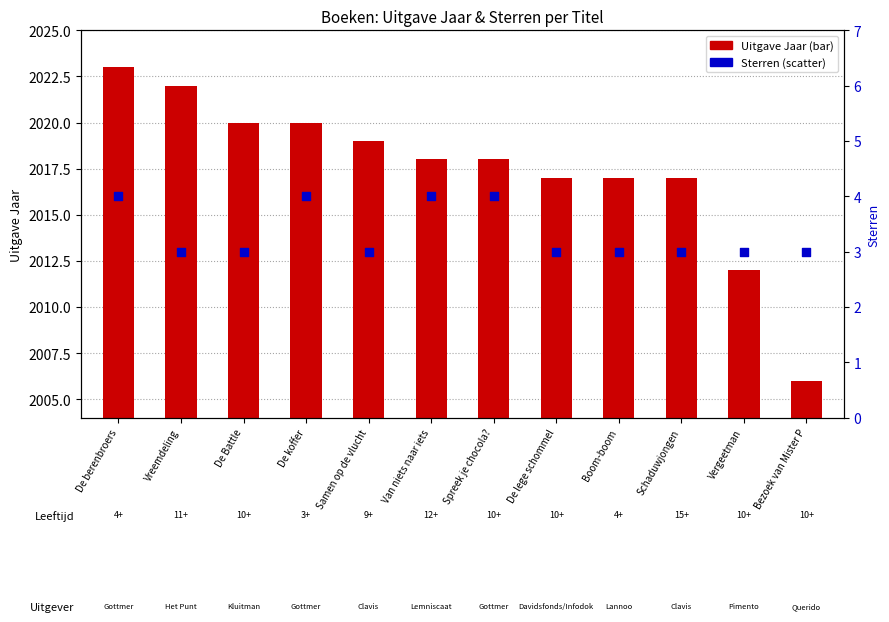

At which category is the sum across all series the highest?

De berenbroers